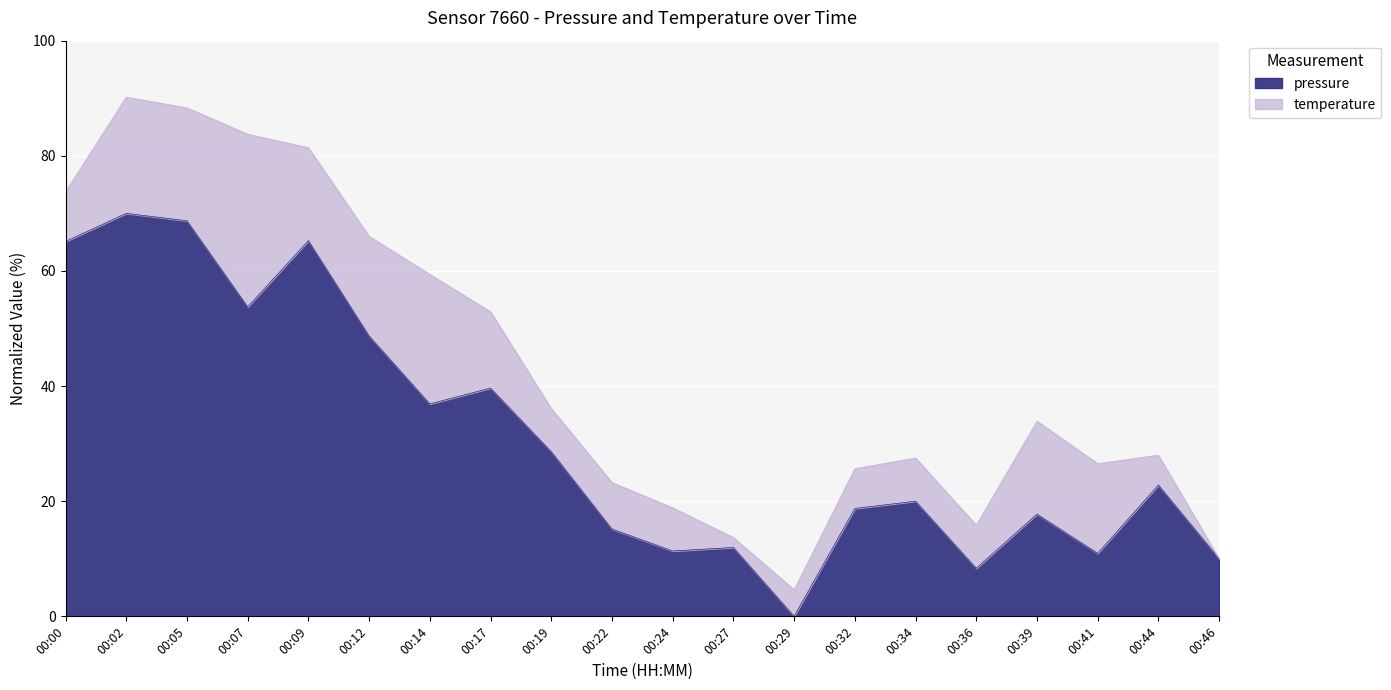

True or false: the data has more than 2 interior local peaks.

True